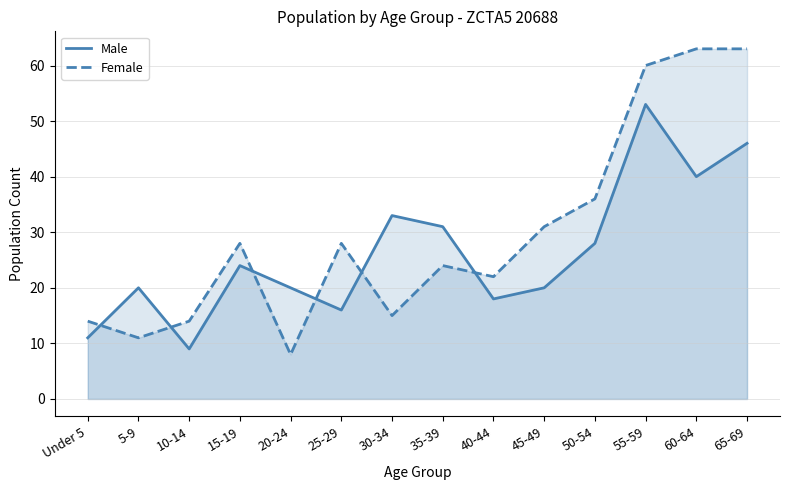

What is the label of the 5th point from the left?

20-24